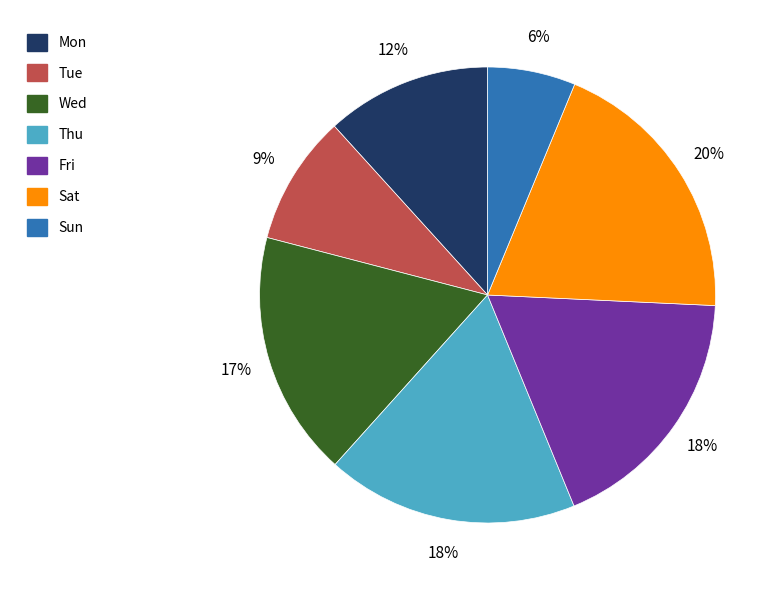

Is there any slice that represents more than half of the pie?

No